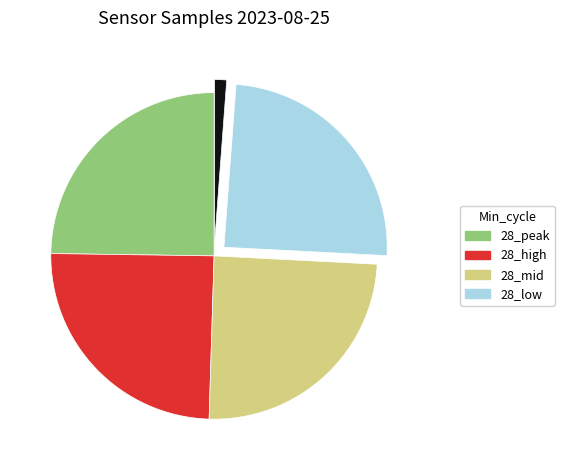

Does any single category account for the majority?

No